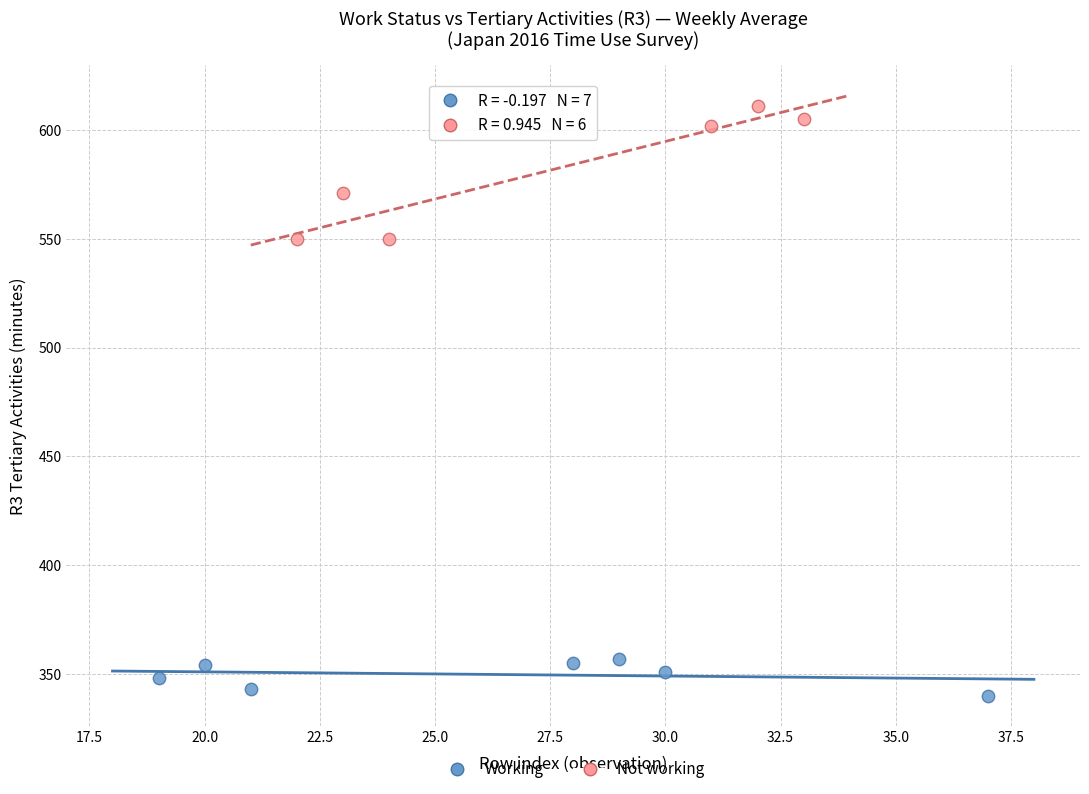

Which series contains the lowest Y value?

Working